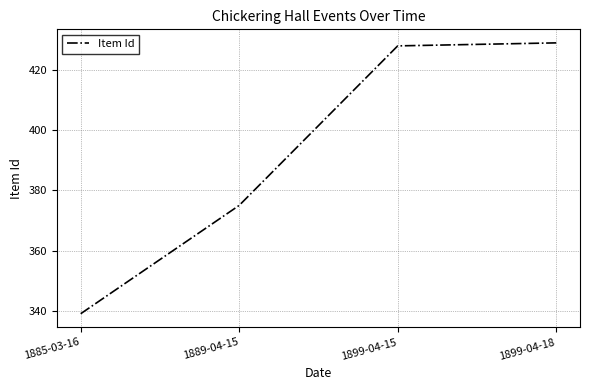

At which category does the chart reach its peak across all series?

1899-04-18